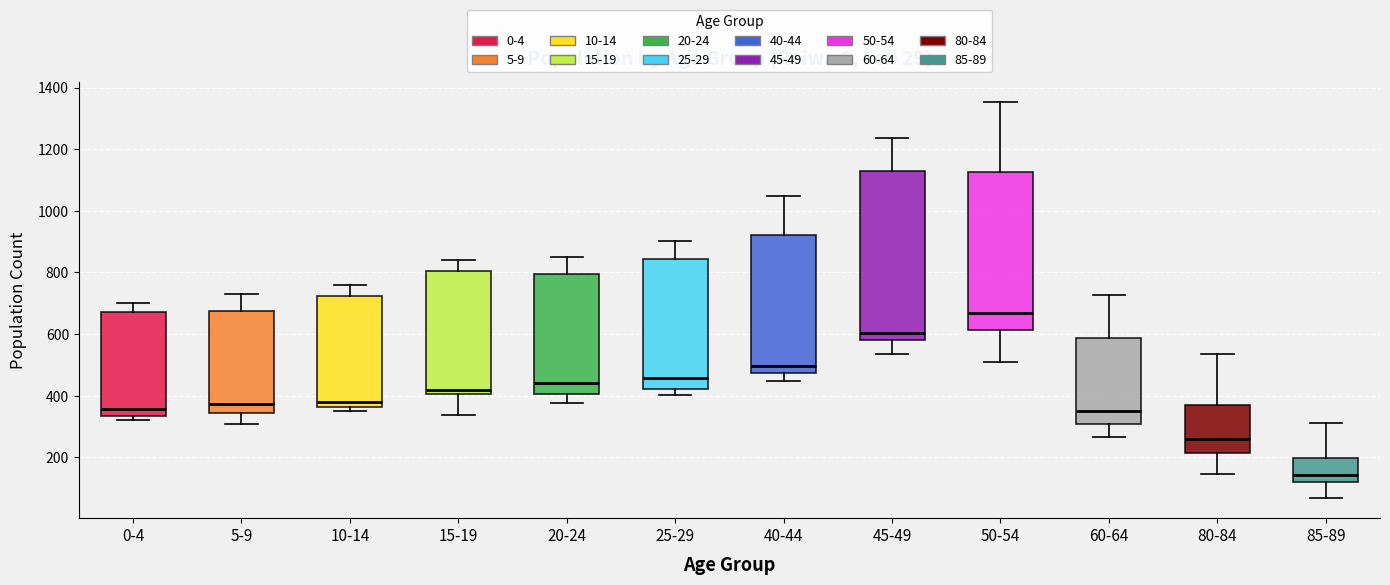

Which box has the highest median line?

50-54